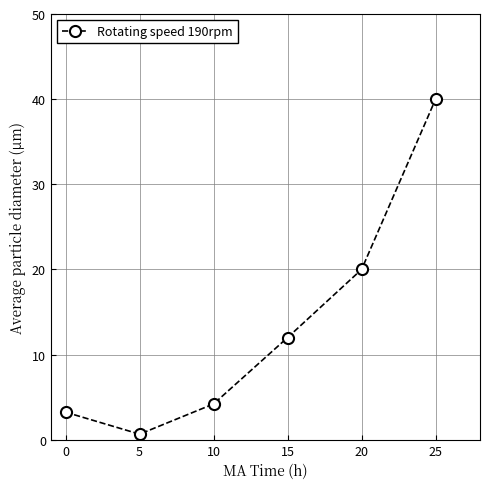

What is the value of the 3rd point from the left?

4.2